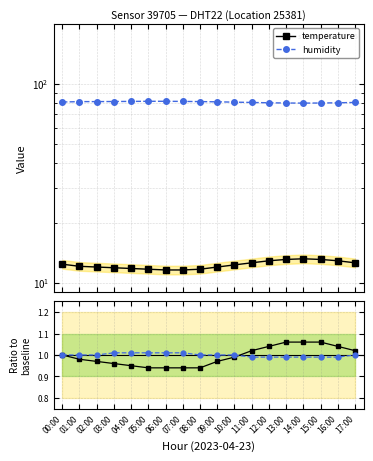

Reading right to left, list all the values displayed in this chart.

temperature: 12.6	12.9	13.1	13.2	13.1	12.9	12.6	12.3	12.0	11.7	11.6	11.6	11.7	11.8	11.9	12.0	12.1	12.4
humidity: 80.4	80.1	79.9	79.8	79.9	80.1	80.4	80.7	81.0	81.2	81.4	81.5	81.5	81.4	81.3	81.2	81.2	80.8
temperature ratio: 1.0	1.0	1.1	1.1	1.1	1.0	1.0	1.0	1.0	0.9	0.9	0.9	0.9	0.9	1.0	1.0	1.0	1.0
humidity ratio: 1.0	1.0	1.0	1.0	1.0	1.0	1.0	1.0	1.0	1.0	1.0	1.0	1.0	1.0	1.0	1.0	1.0	1.0